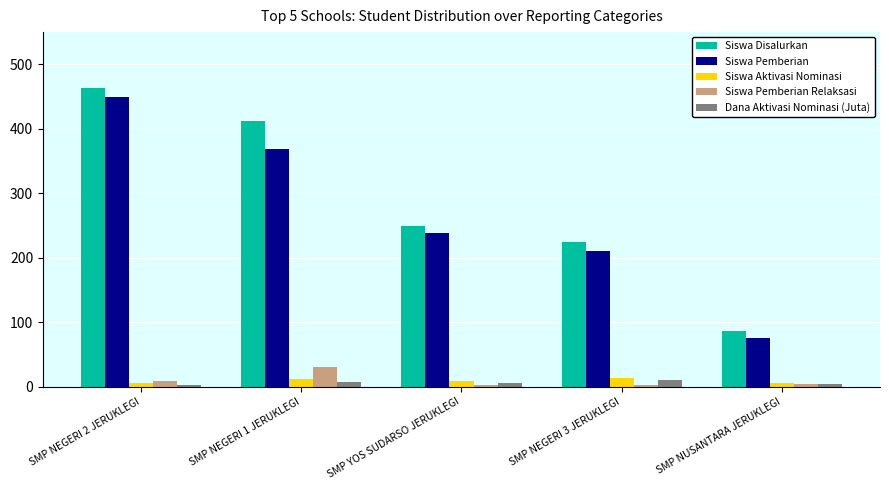

How many distinct data groups are displayed?

5